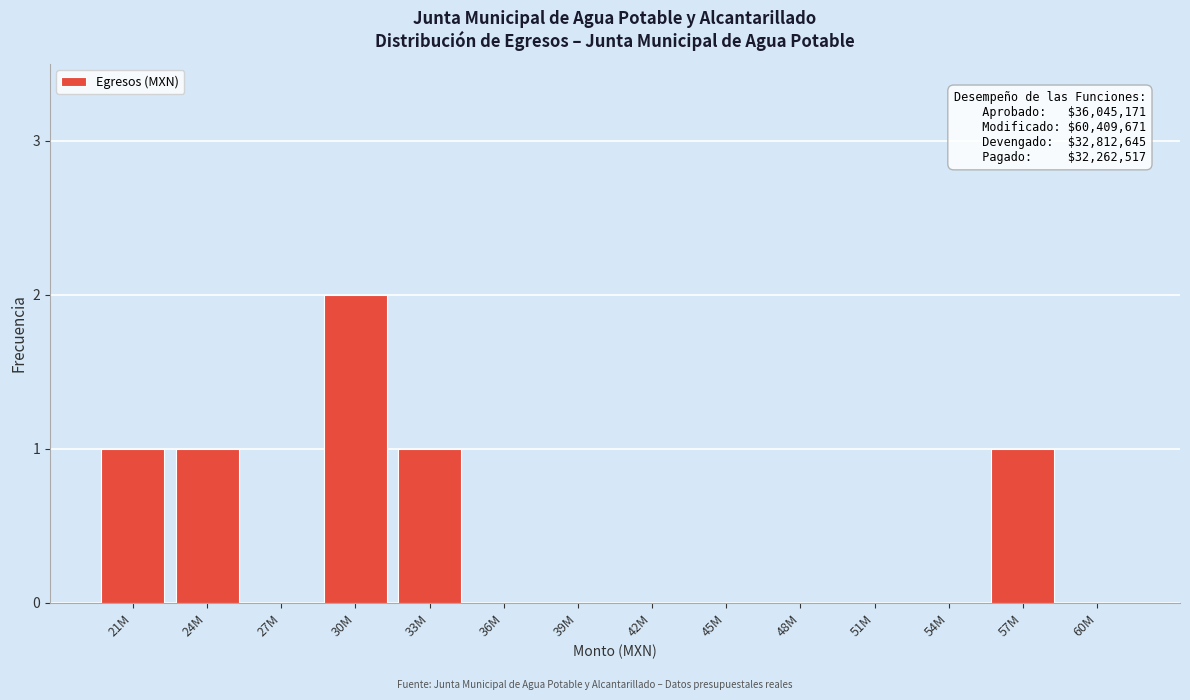

Reading left to right, what are all the values shown in this chart?

21M=1	24M=1	27M=0	30M=2	33M=1	36M=0	39M=0	42M=0	45M=0	48M=0	51M=0	54M=0	57M=1	60M=0